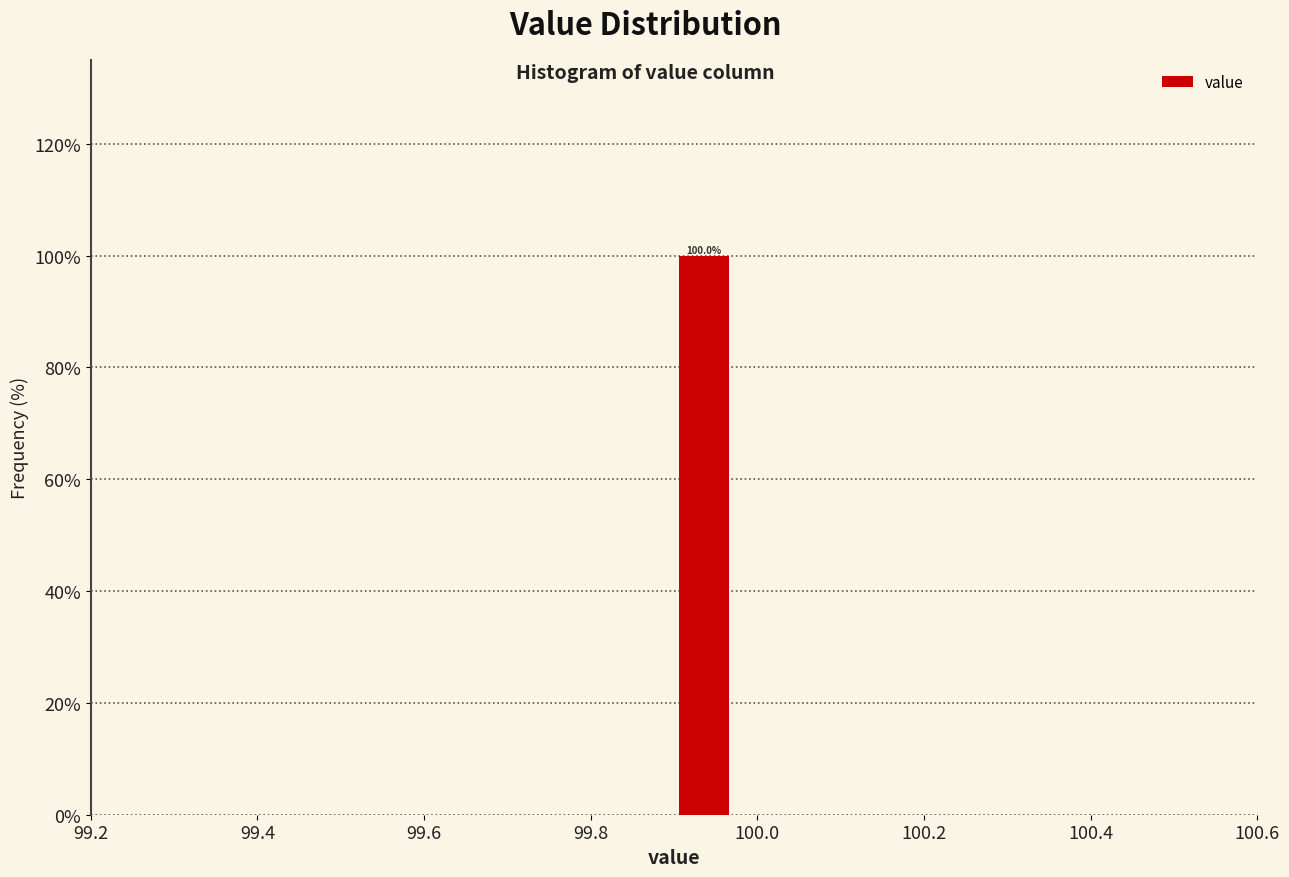

Around what value on the x-axis is the tallest bar? Give the approximate position of its centre, as read against the axis.

99.94